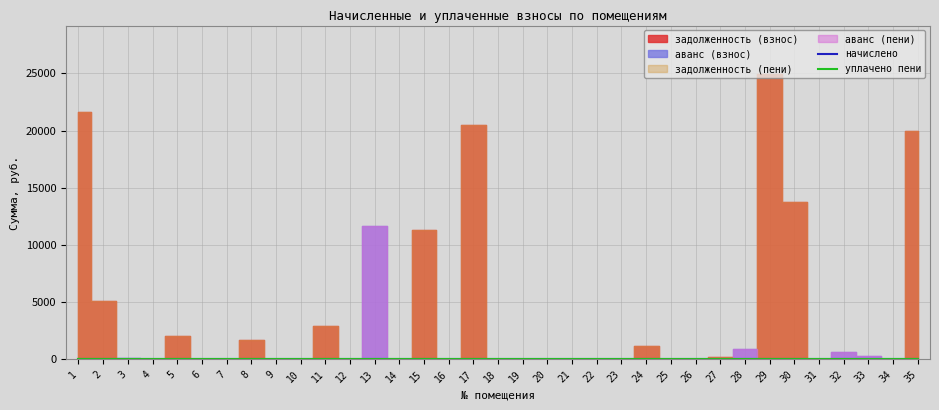

Where is уплачено пени nearest to the value 0?

1